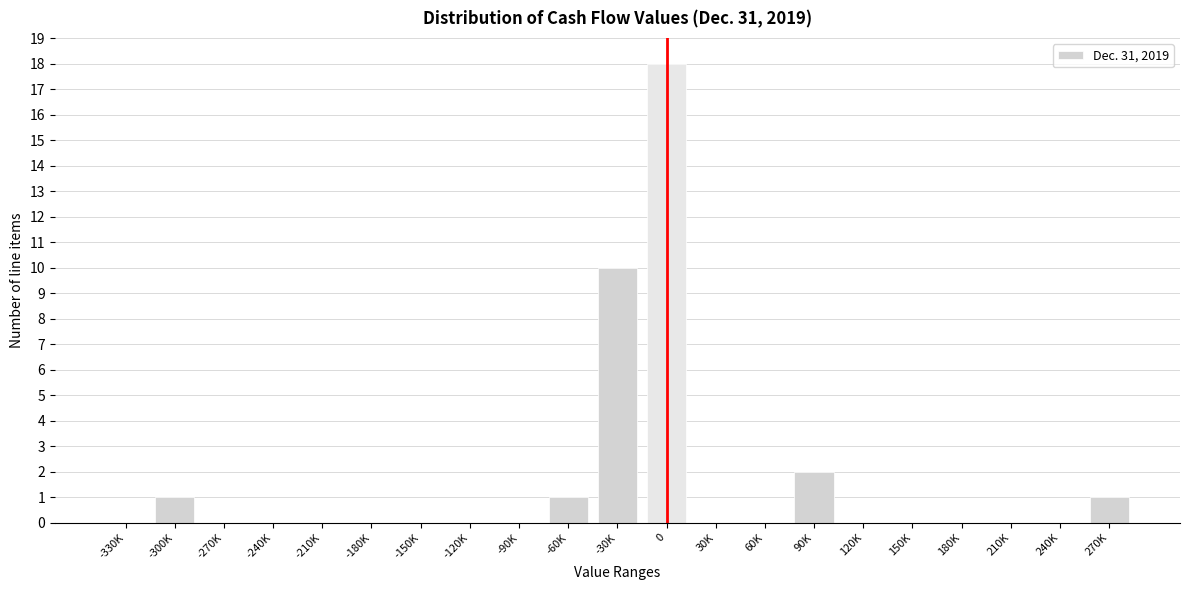

Reading right to left, list all the values displayed in this chart.

270K=1	240K=0	210K=0	180K=0	150K=0	120K=0	90K=2	60K=0	30K=0	0=18	-30K=10	-60K=1	-90K=0	-120K=0	-150K=0	-180K=0	-210K=0	-240K=0	-270K=0	-300K=1	-330K=0